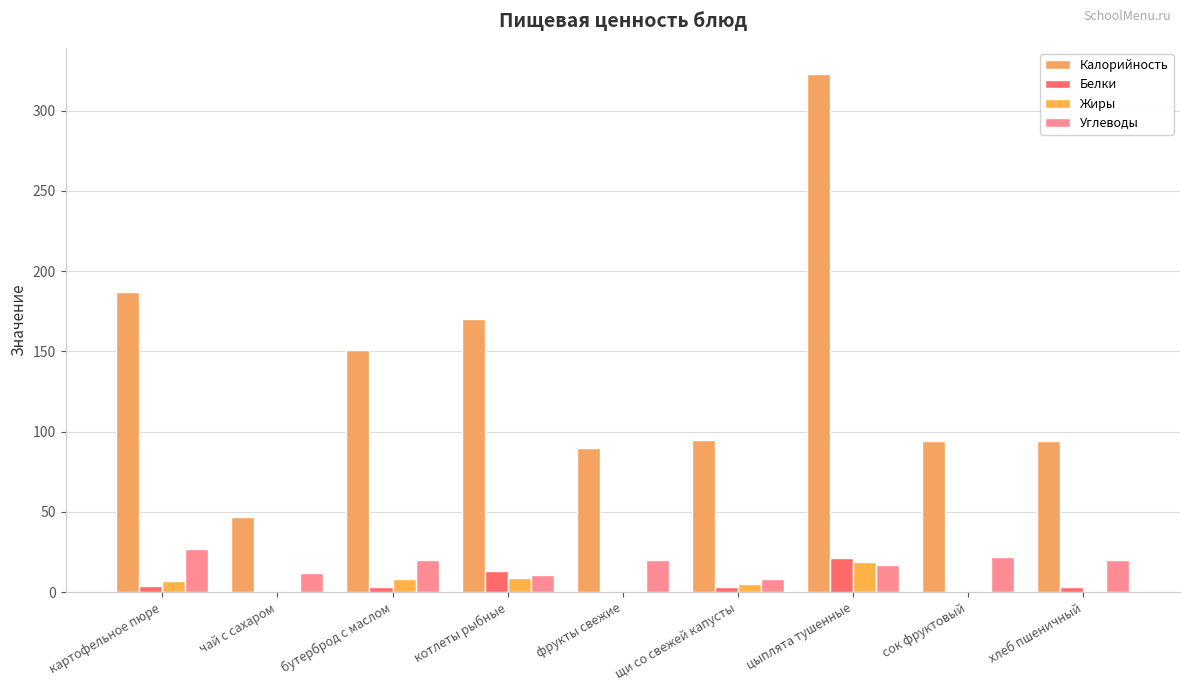

Count the number of data series in this chart.

4